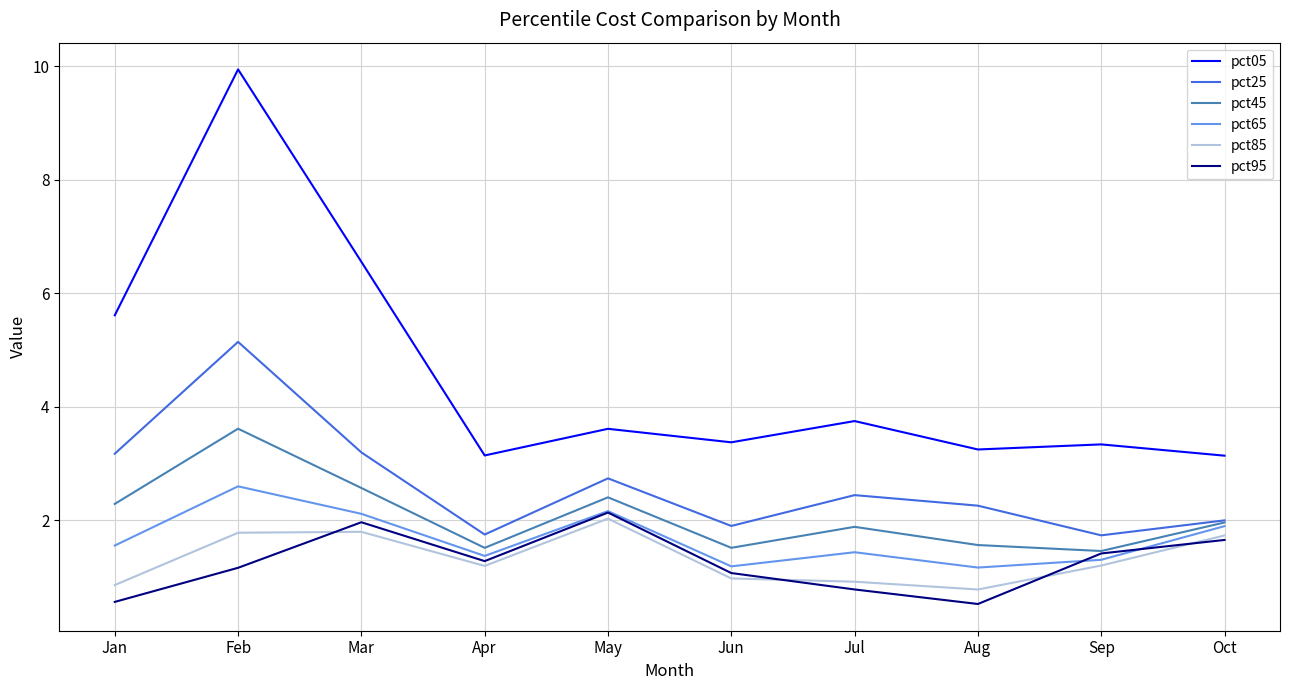

True or false: pct45 has a value of 2.3 at Apr.

False